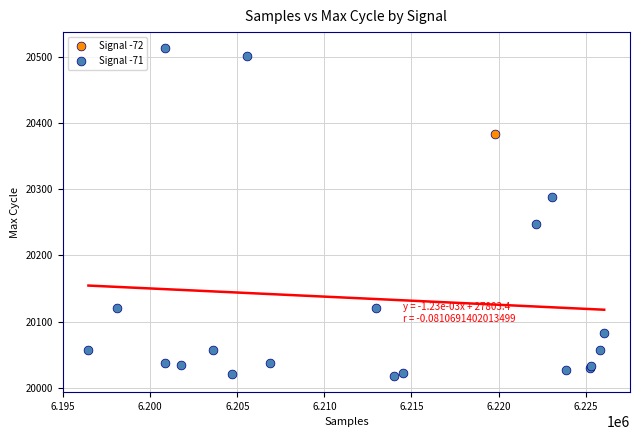

What are all the series names shown in the legend?

Signal -72, Signal -71